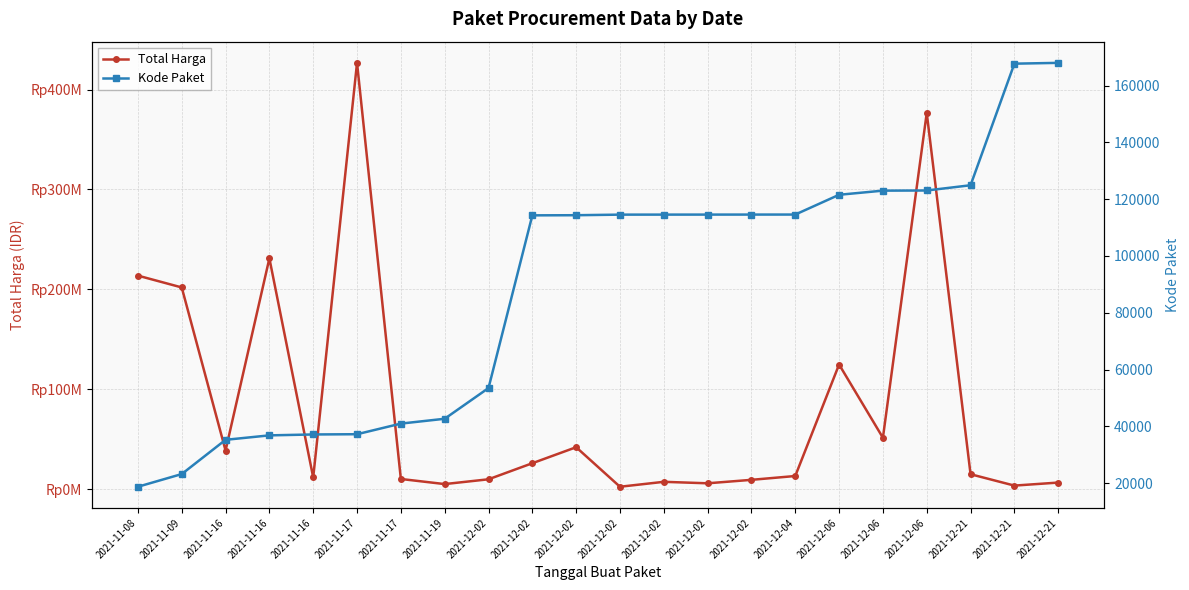

True or false: Kode Paket and Total Harga cross at least once.

False